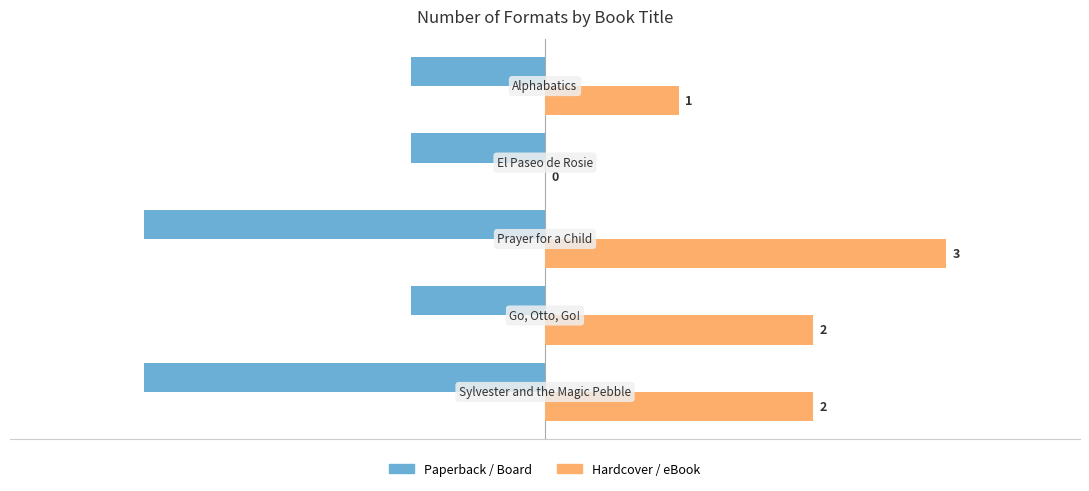

Which series has the widest spread of values?

Hardcover / eBook